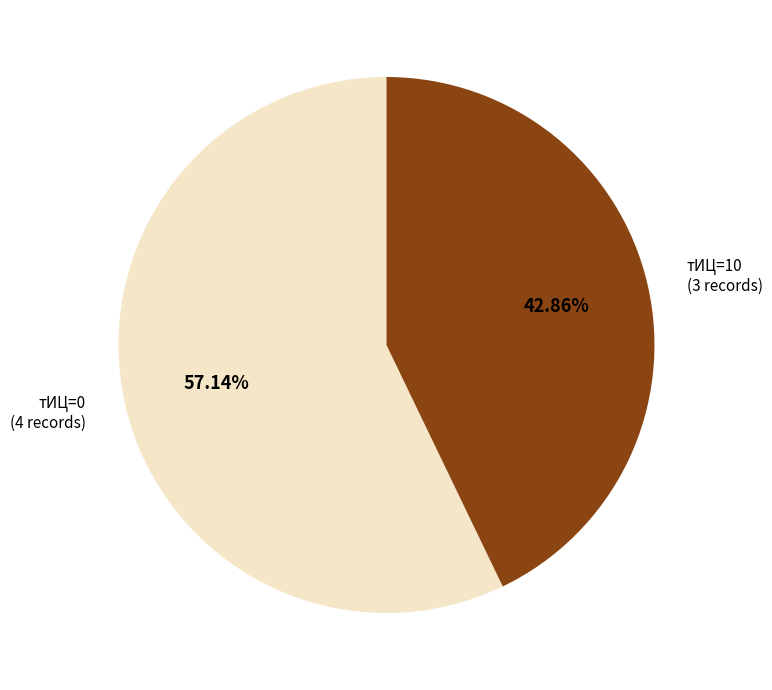

Which category has the smallest portion of the pie?

тИЦ=10